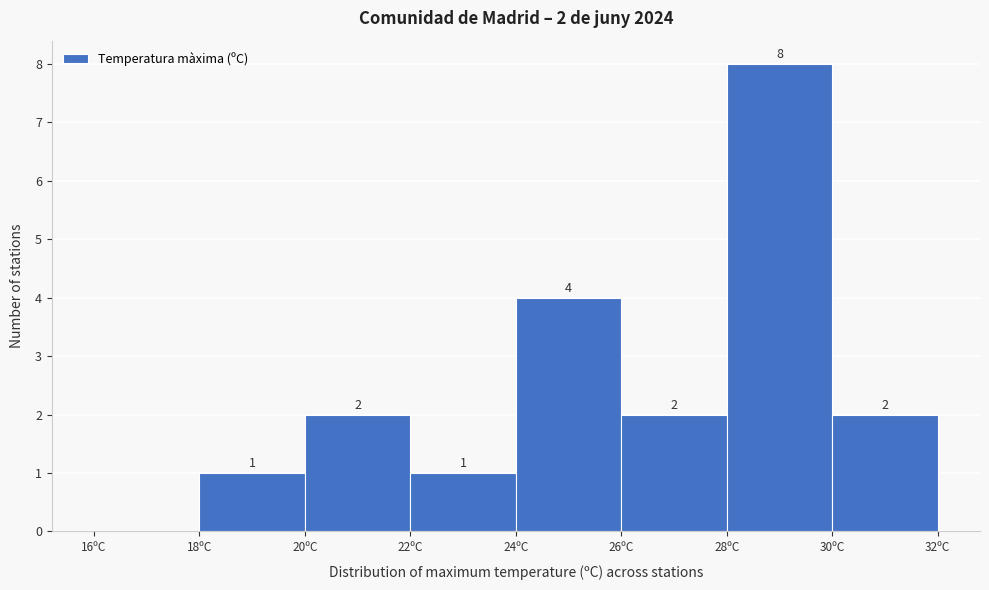

Which range on the x-axis has the tallest bar?

28 to 30